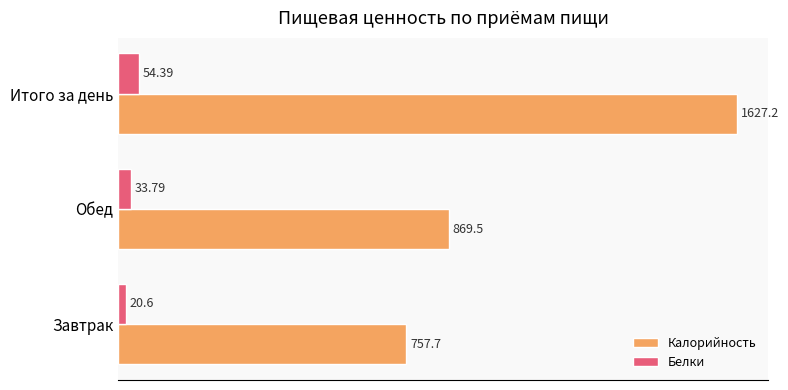

What is the sum of all Калорийность values?

3254.4